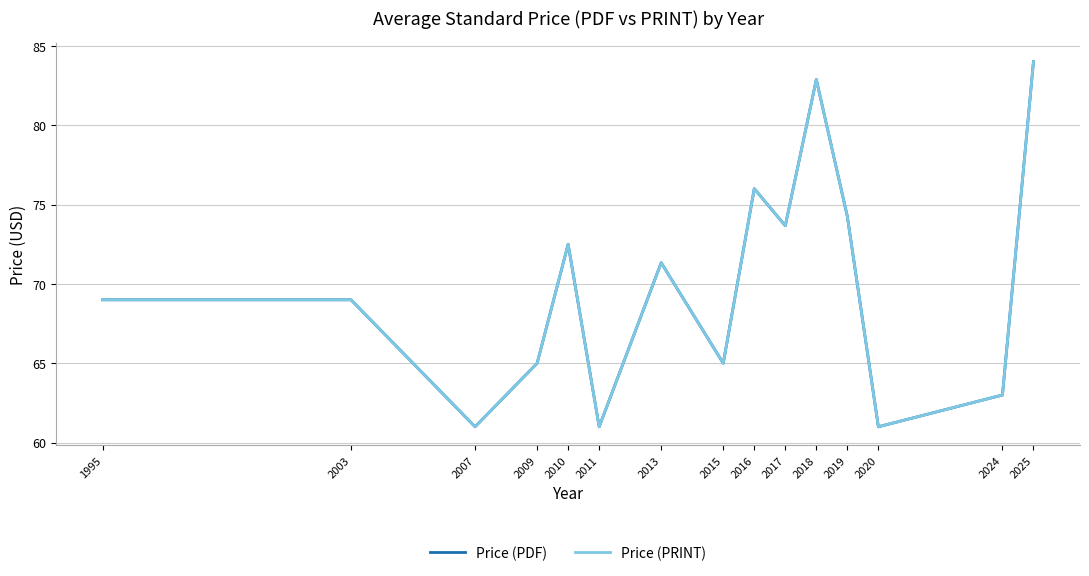

True or false: Price (PRINT) has a value of 44.0 at 1995.

False